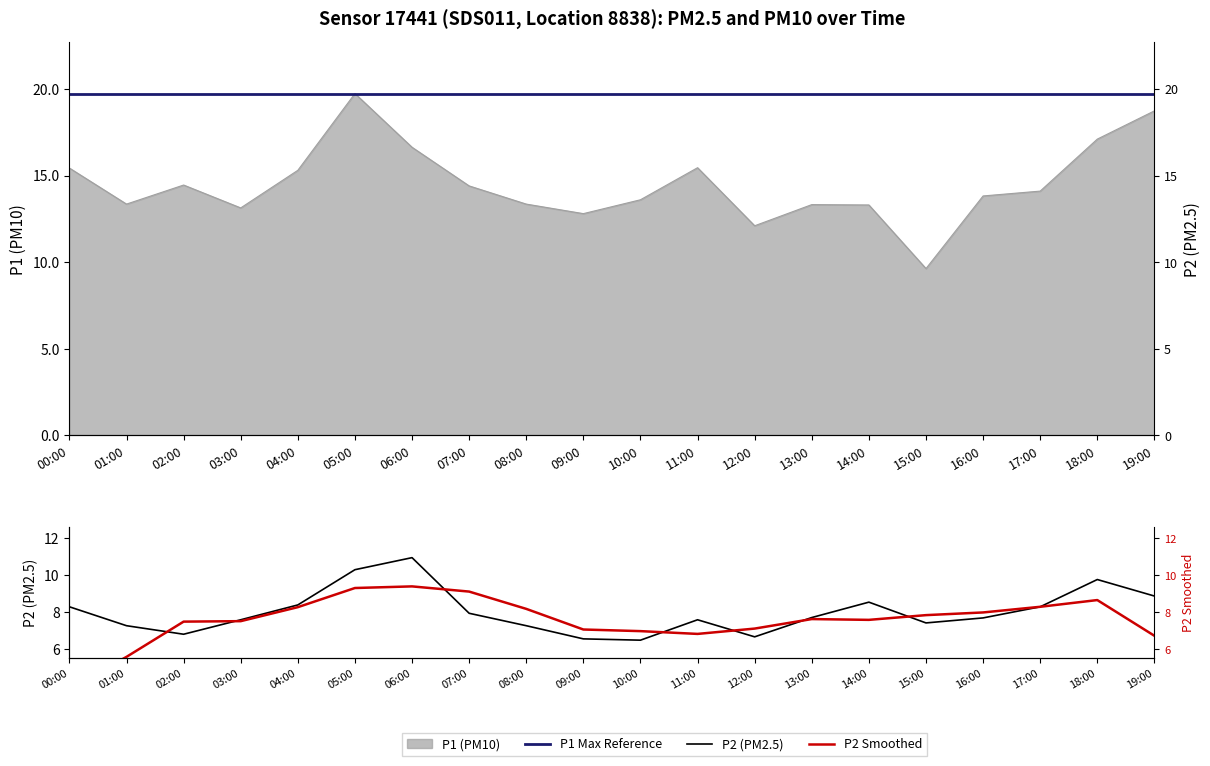

What is the greatest value displayed?

19.7